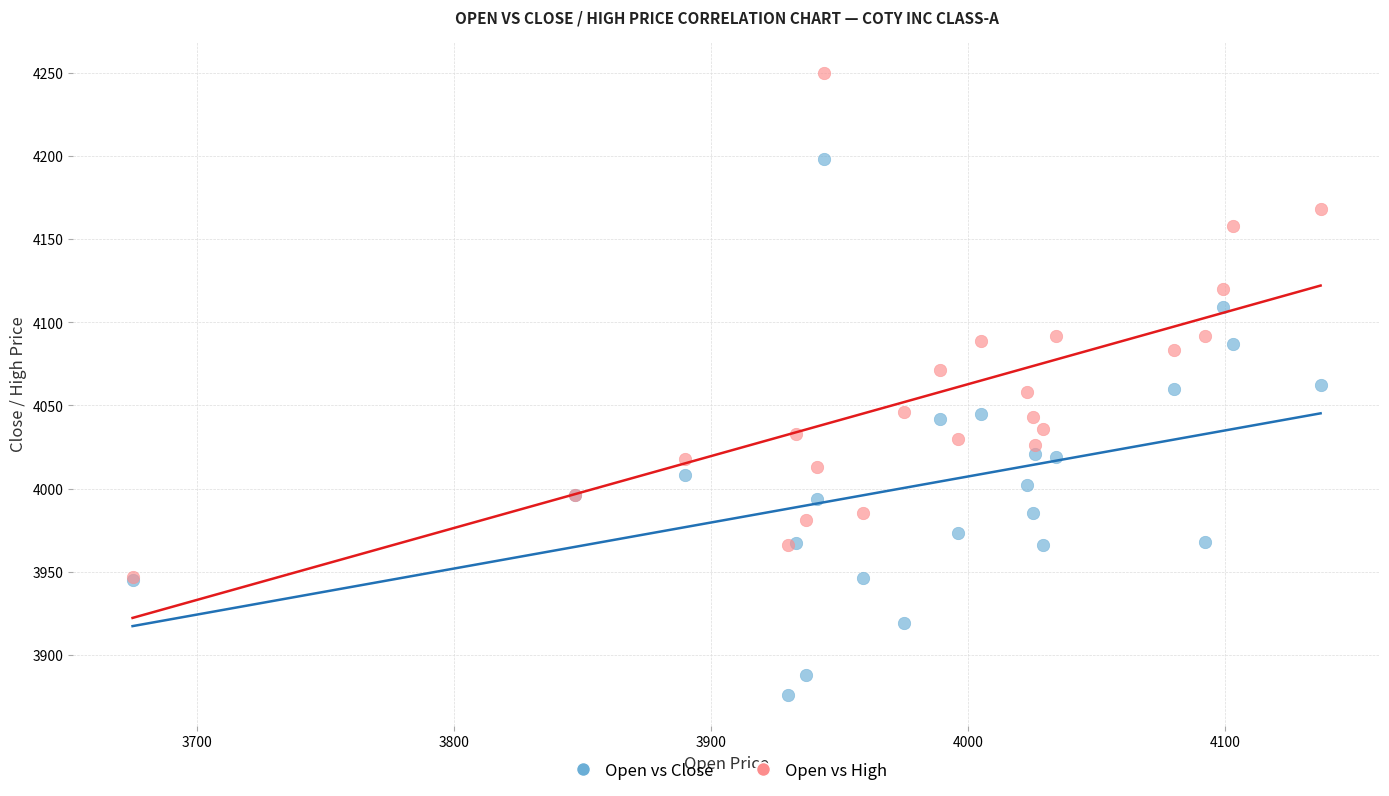

Which series reaches the maximum Y coordinate?

Open vs High